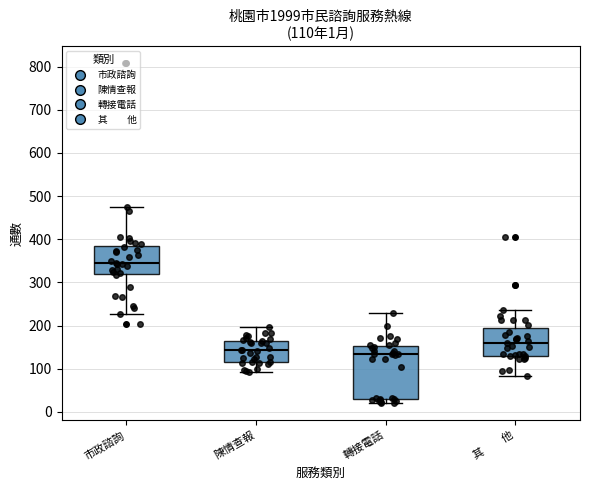

Which box has the highest median line?

市政諮詢